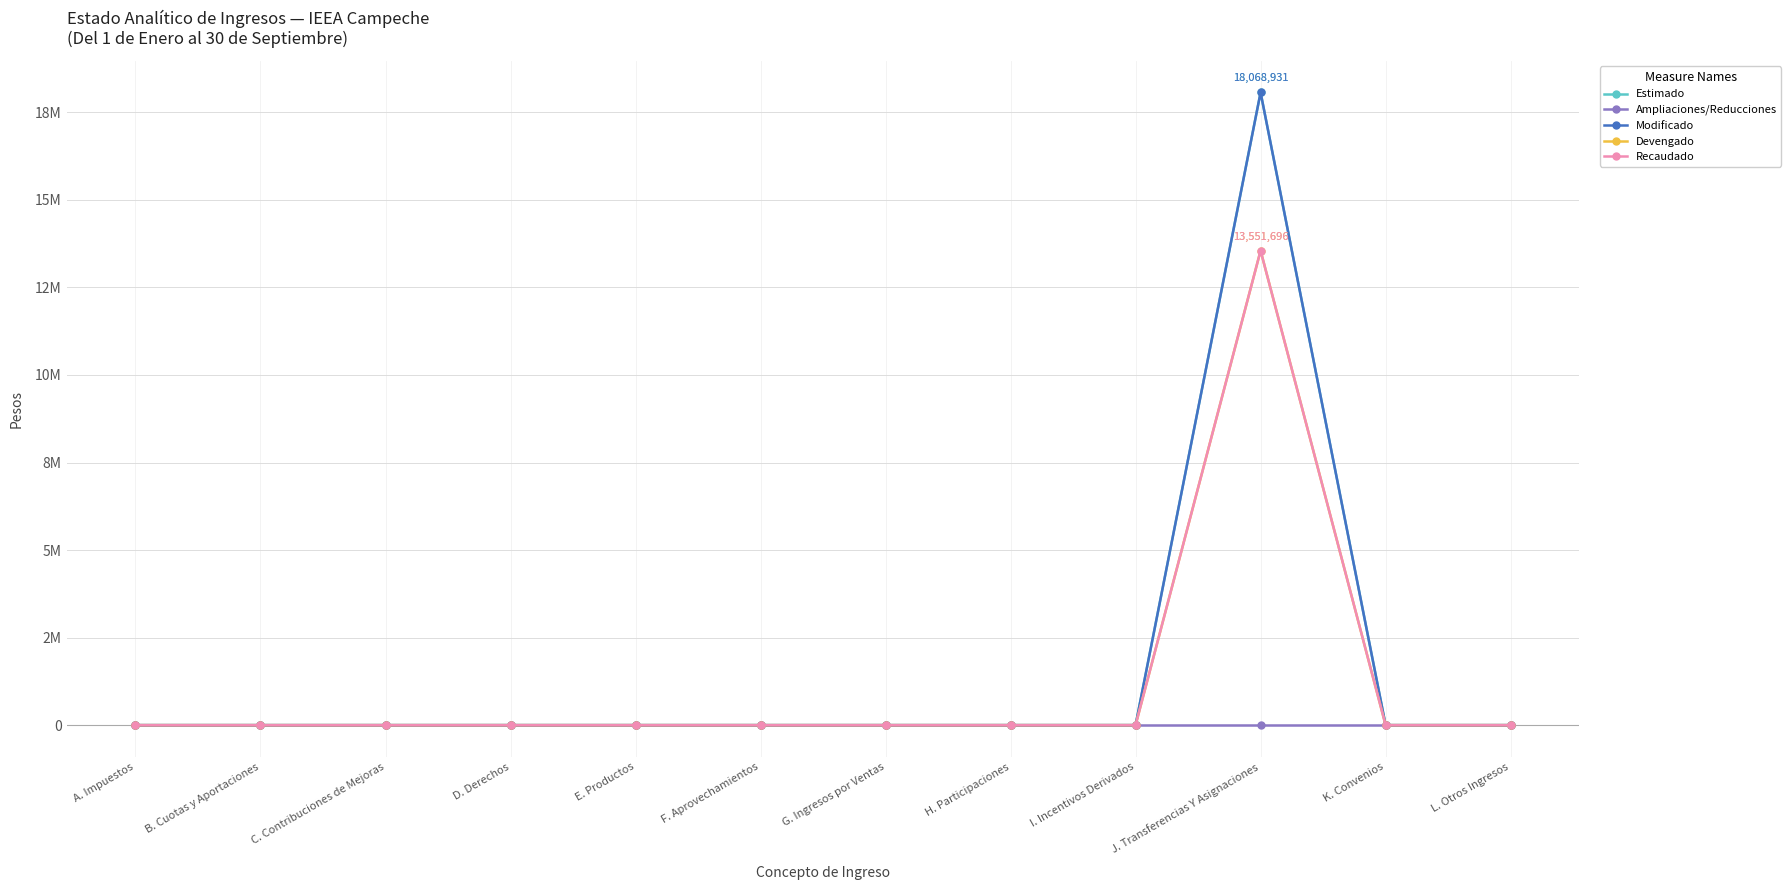

What position from the right is C. Contribuciones de Mejoras?

10